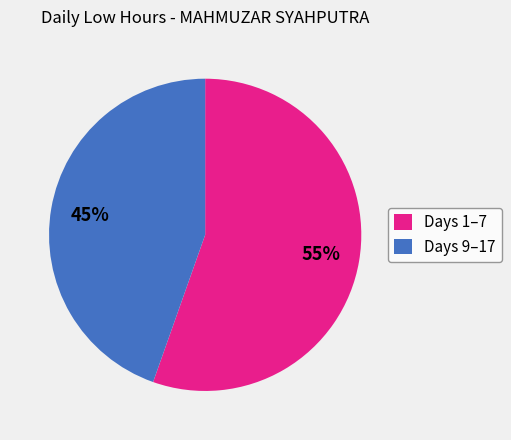

Between Days 9–17 and Days 1–7, which is larger?

Days 1–7